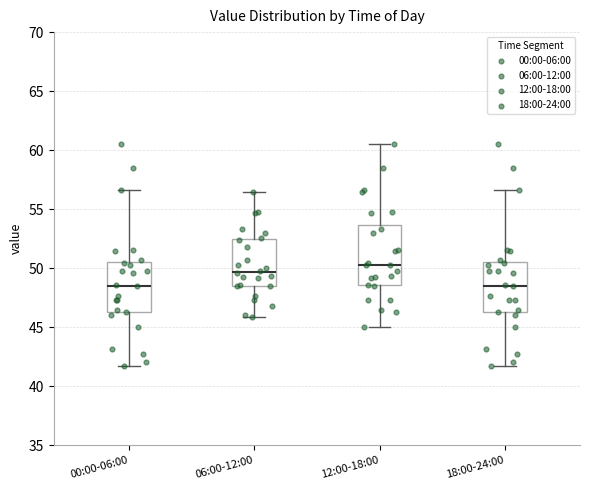

Where is the upper edge of the box for 18:00-24:00 on the y-axis? The values are not printed on the chart, so give them approximately, as read against the axis.

50.5